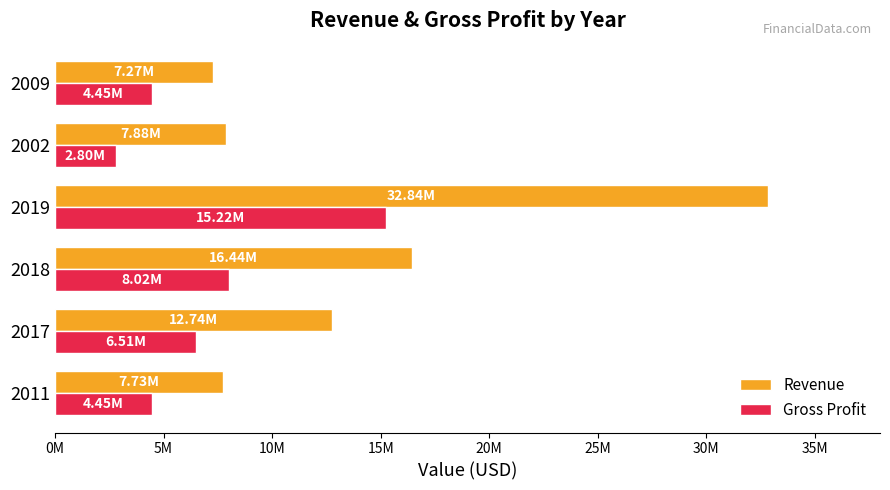

What are all the series names shown in the legend?

Revenue, Gross Profit